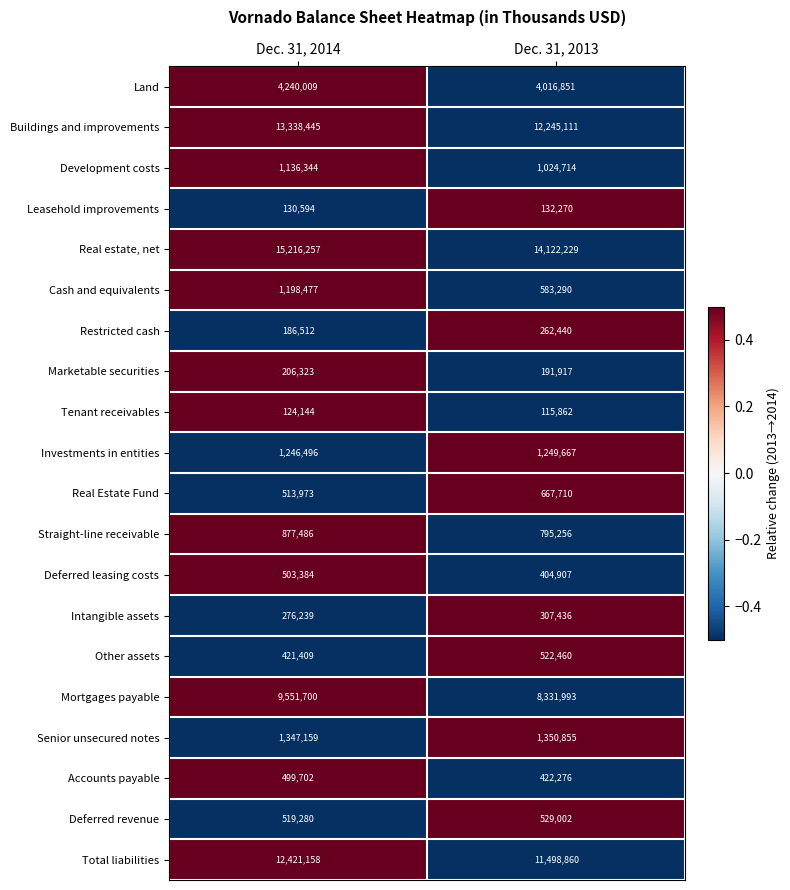

Count the number of categories in the chart.

2